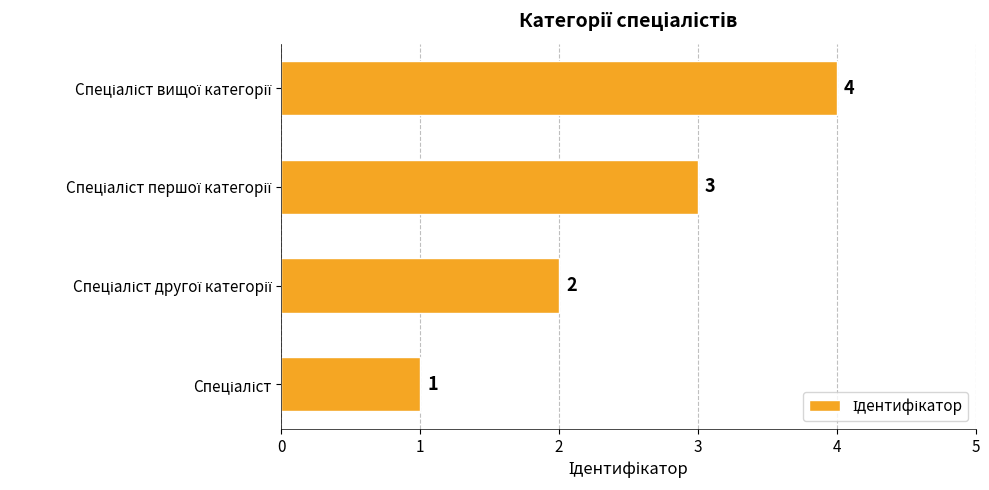

What is the maximum value shown in the chart?

4